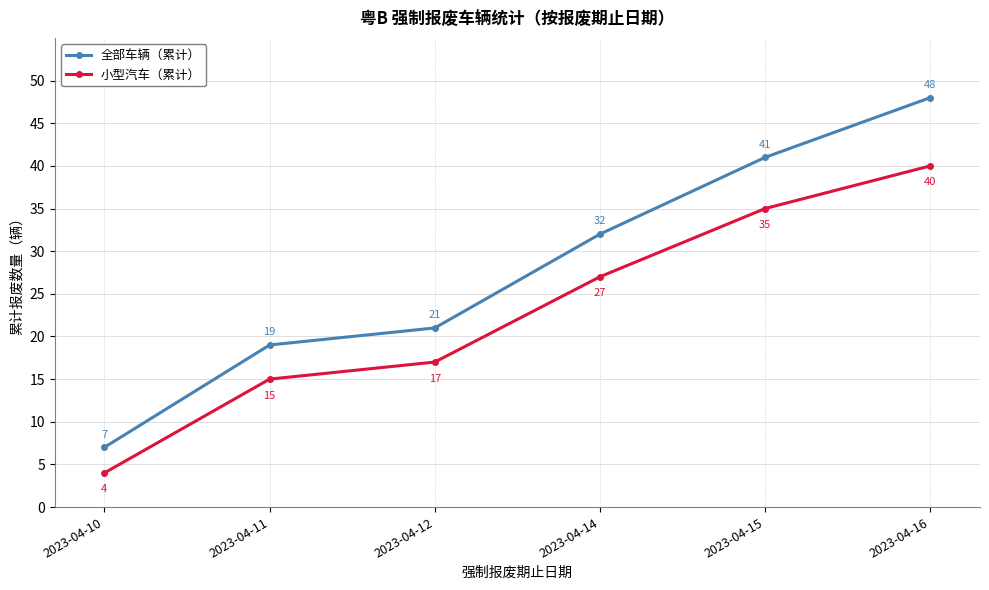

What is the highest value of the 全部车辆（累计） series?

48